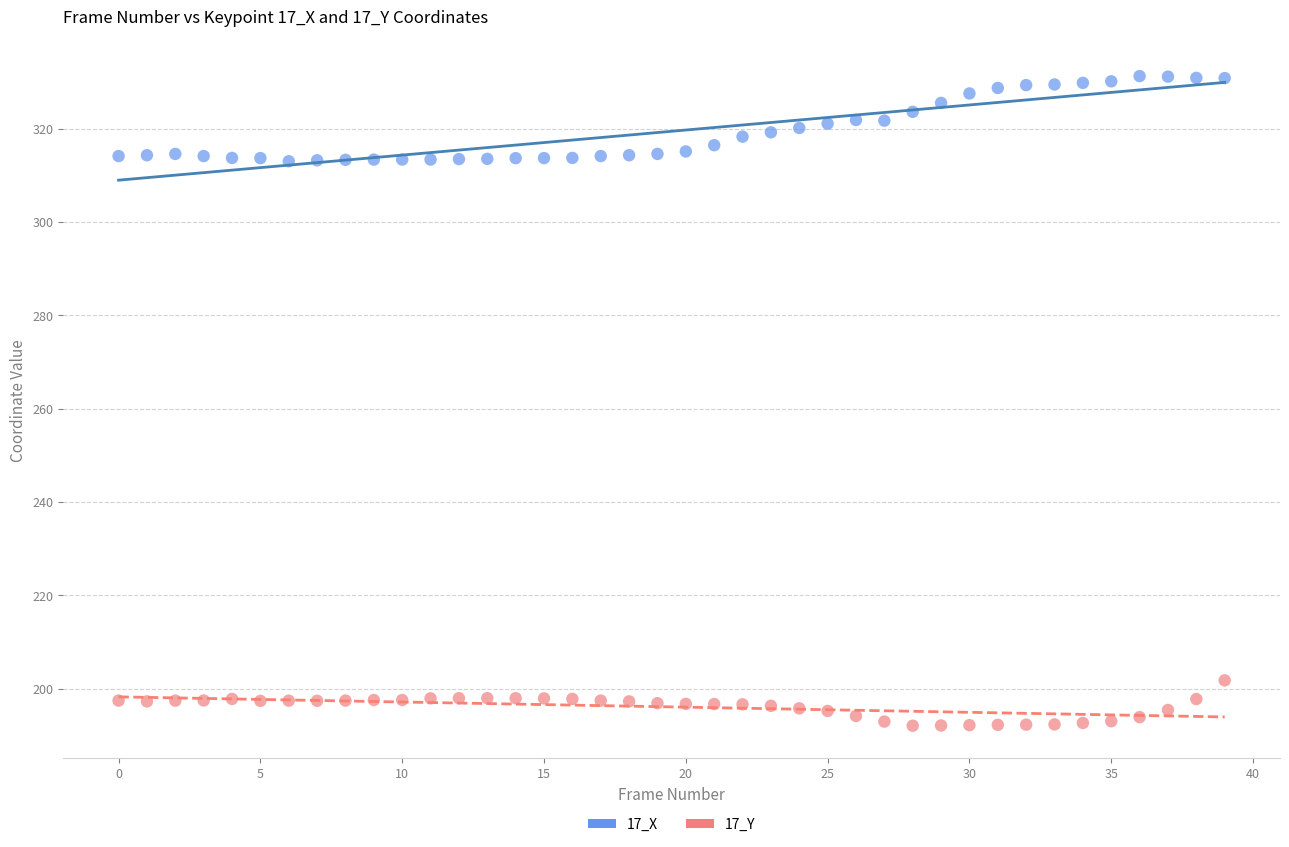

Which series contains the lowest Y value?

17_Y